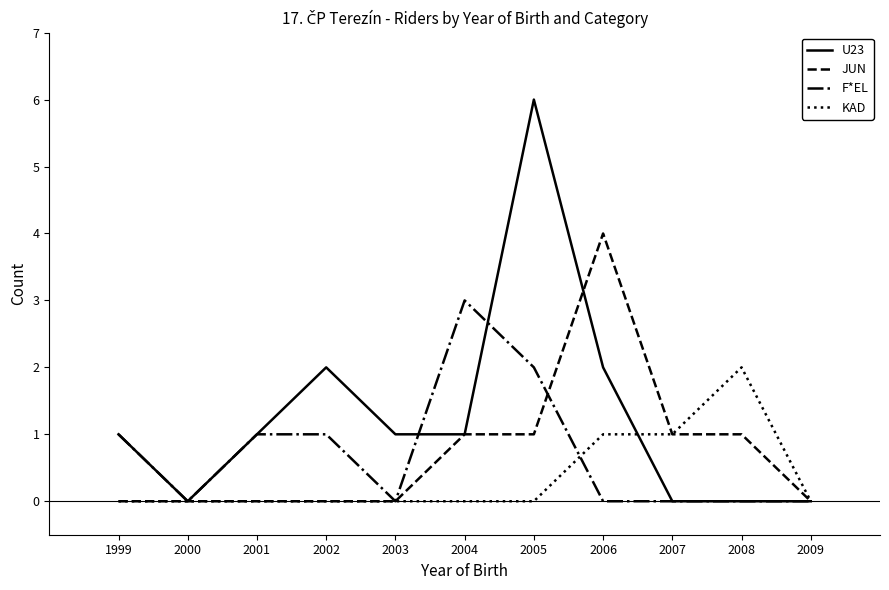

Where is the first local minimum for F*EL?

2000